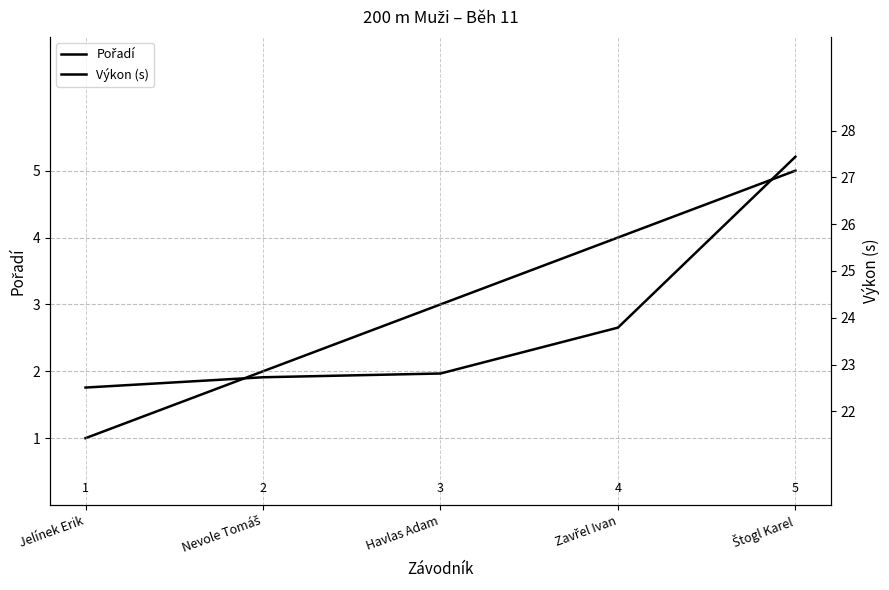

How many lines are shown in the chart?

2